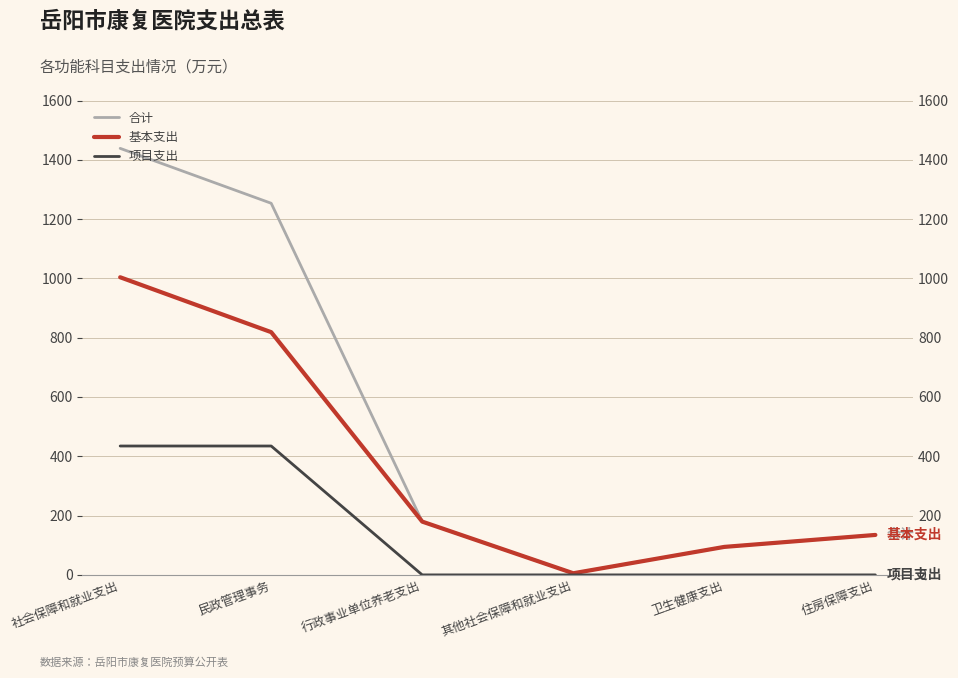

What position from the right is 行政事业单位养老支出?

4